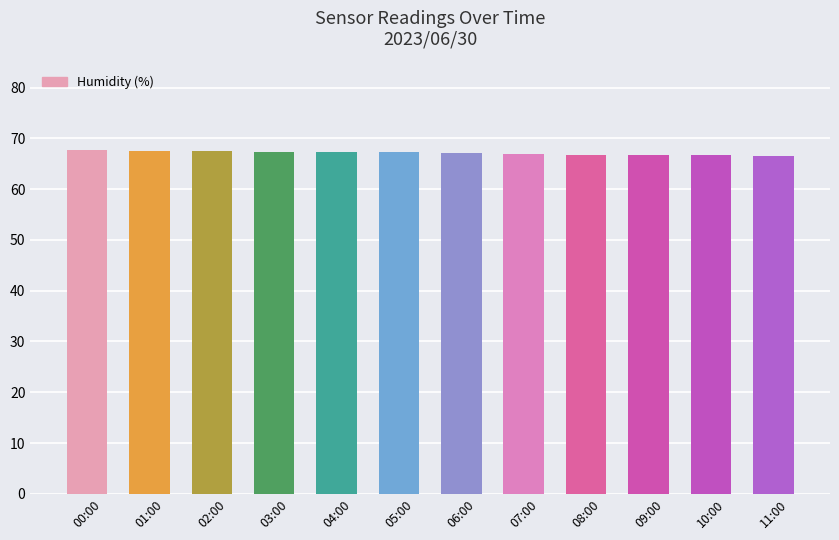

What value does the data have at 06:00?

67.1